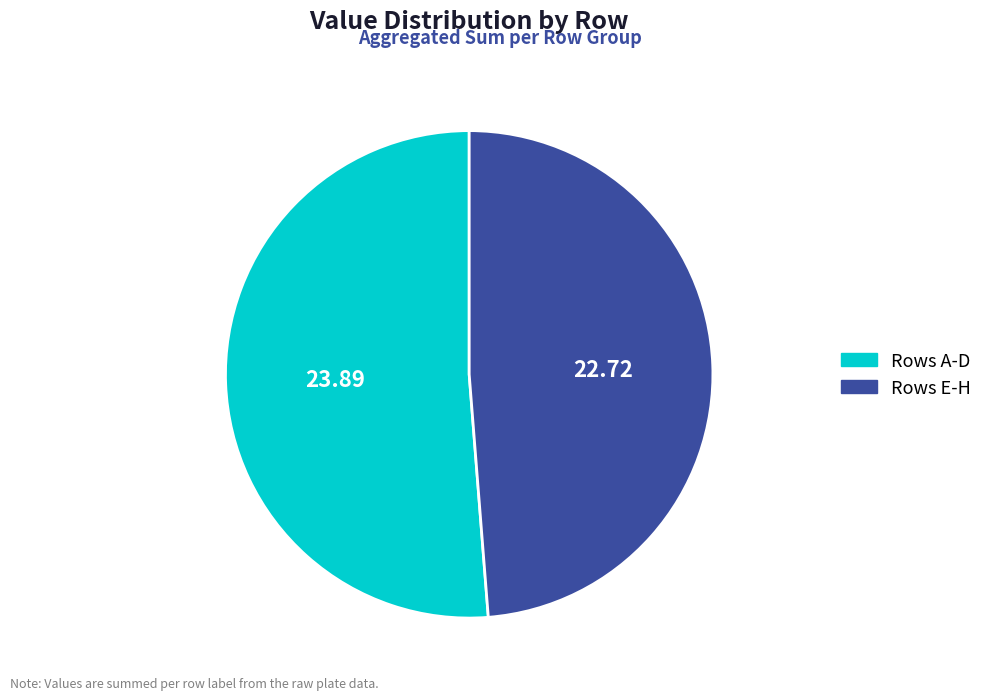

Is there a majority slice in this chart?

Yes